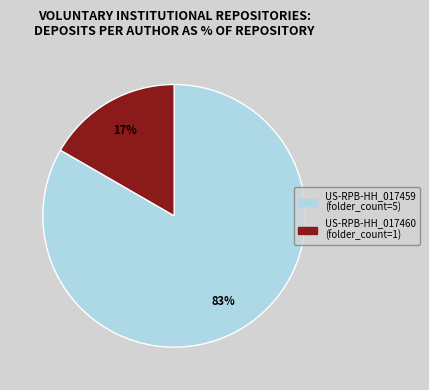

Between US-RPB-HH_017460 and US-RPB-HH_017459, which is larger?

US-RPB-HH_017459